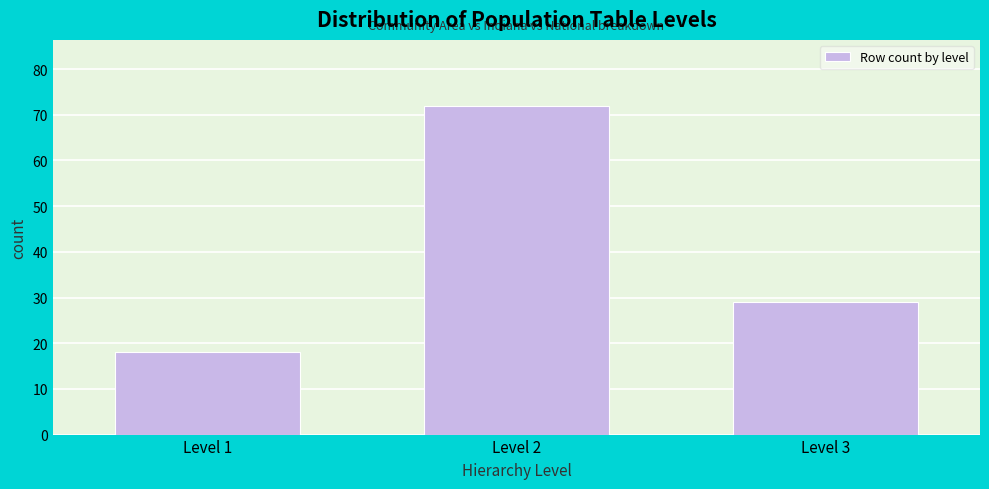

Reading left to right, what are all the values shown in this chart?

Level 1=18	Level 2=72	Level 3=29